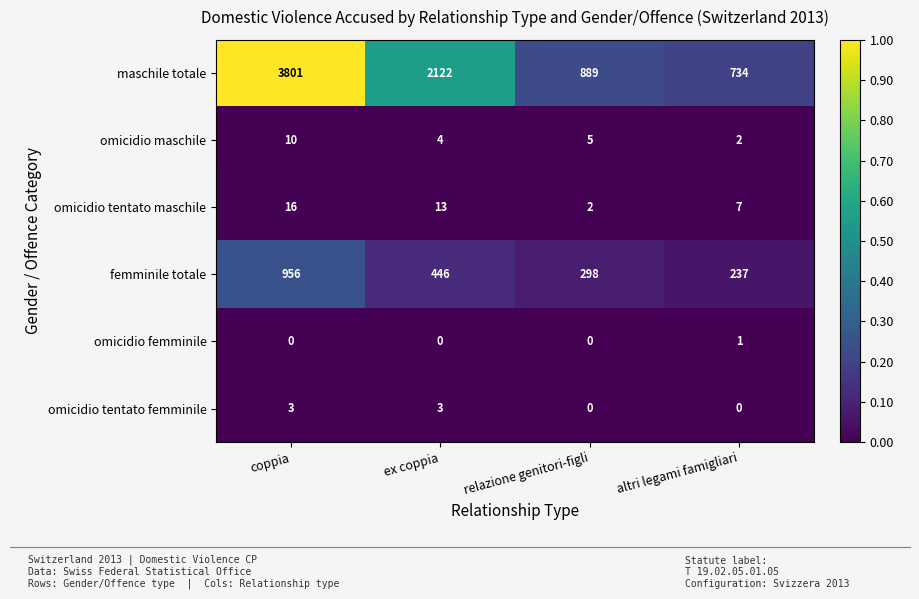

What is the difference between the maximum and minimum values in the omicidio maschile series?

8